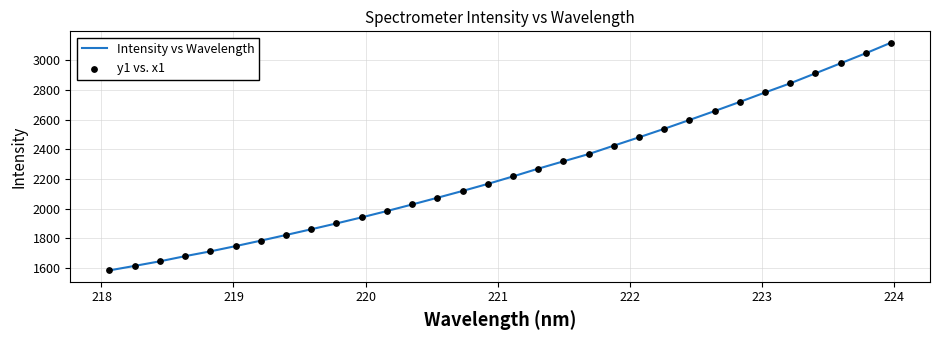

What is the maximum value shown in the chart?

3118.6